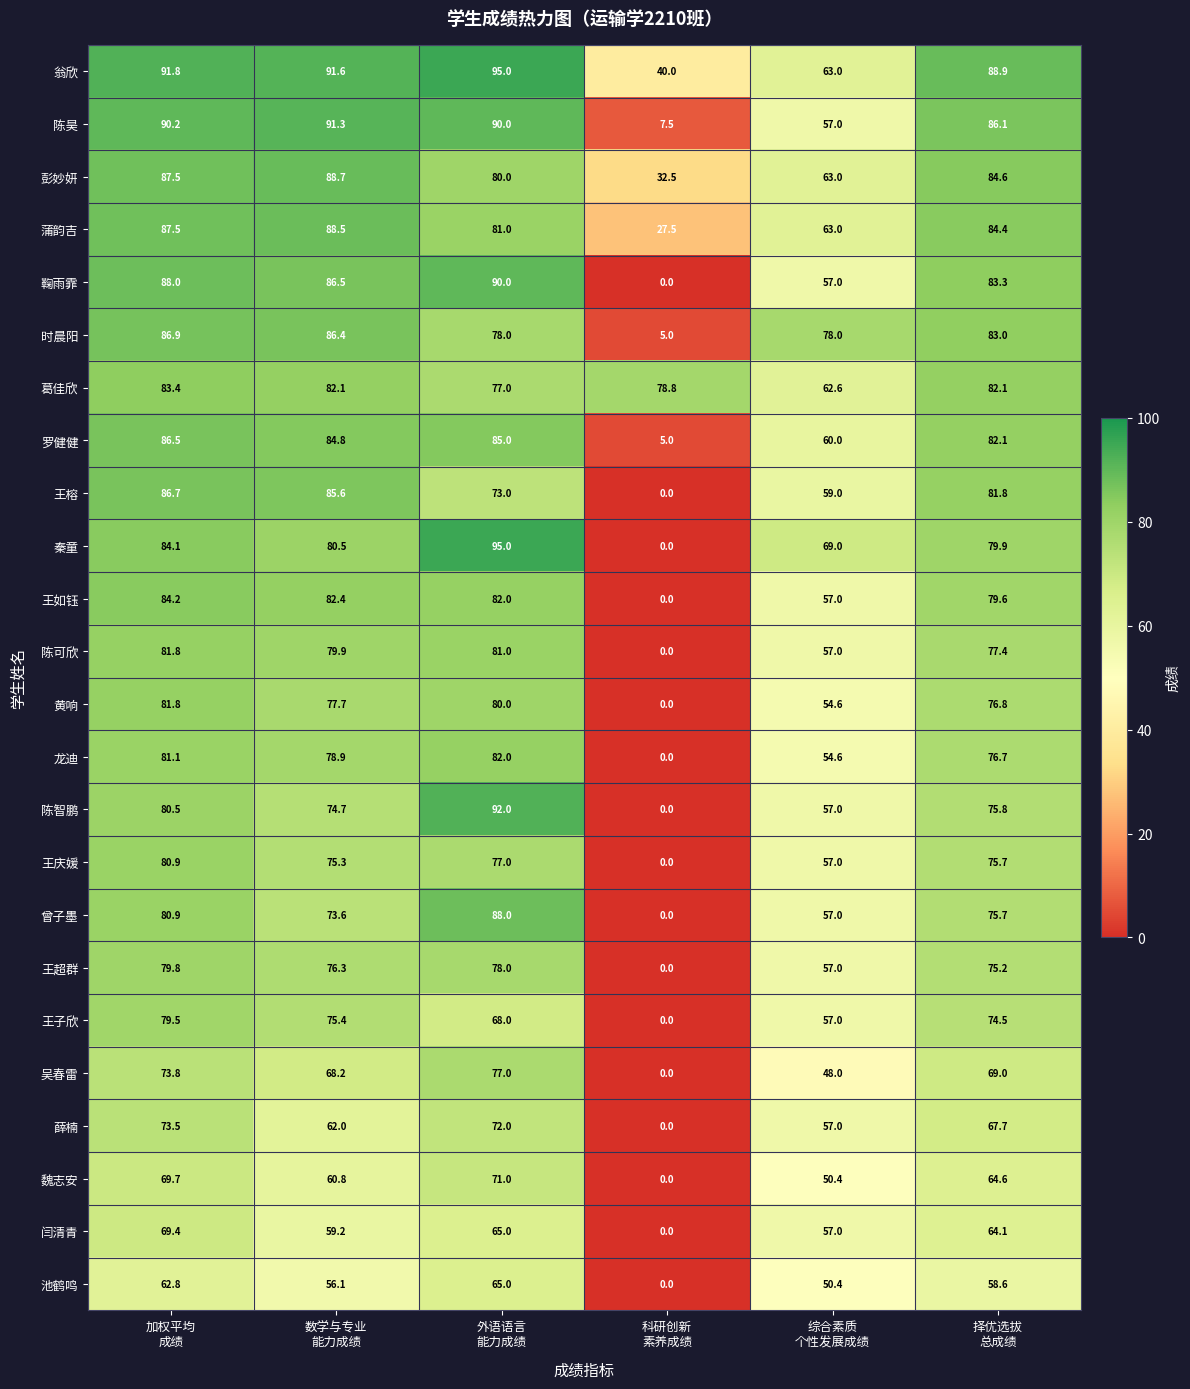

Which label corresponds to the largest value in the chart?

外语语言
能力成绩